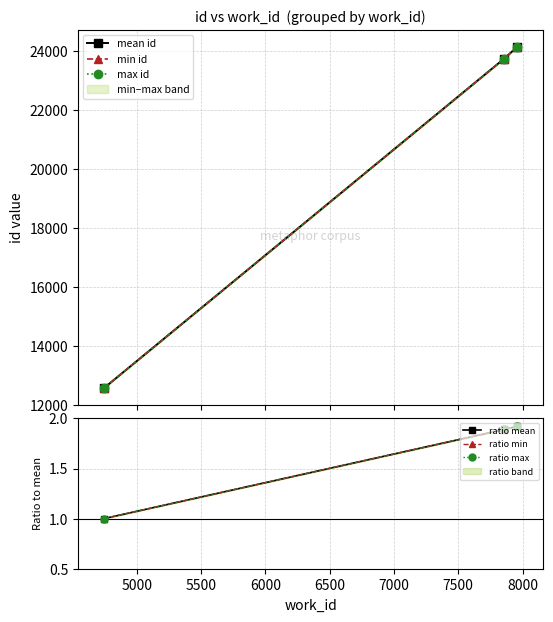

What is the minimum value for ratio mean?

1.0